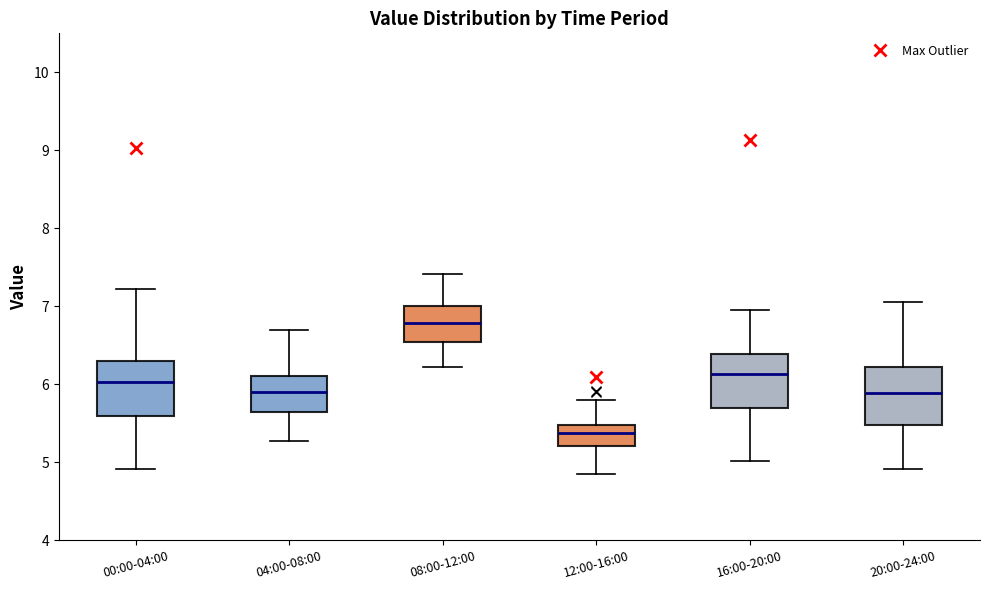

Where does the upper whisker of the box for 12:00-16:00 end on the y-axis? The values are not printed on the chart, so give them approximately, as read against the axis.

5.8